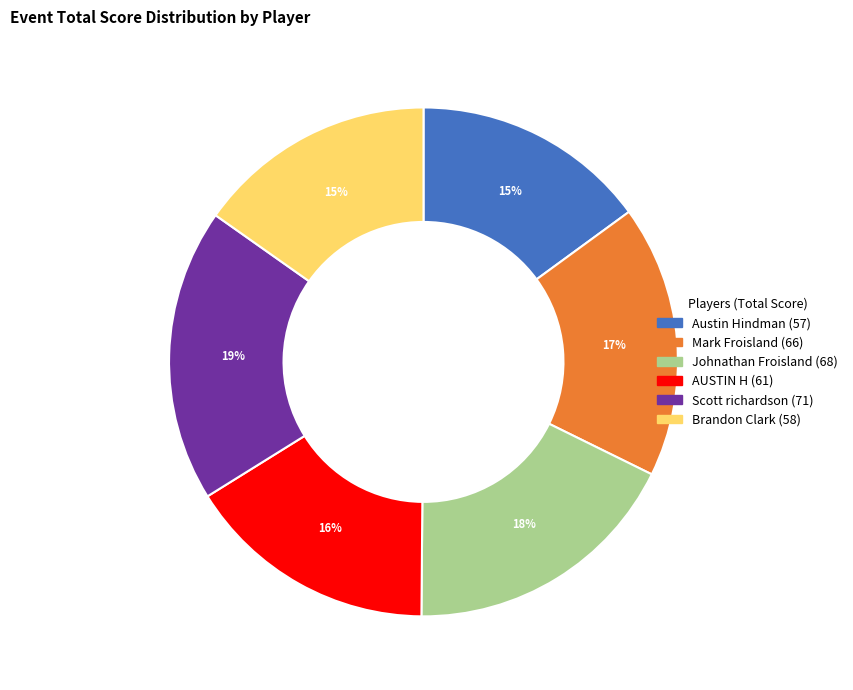

Does AUSTIN H represent more than half of the total?

No